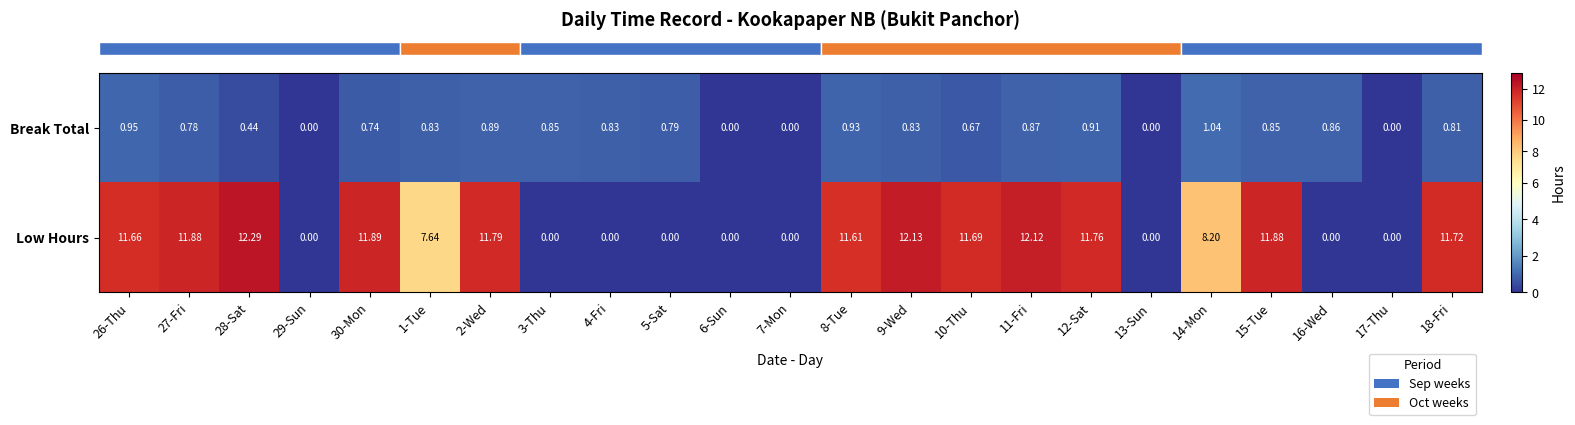

How many distinct data groups are displayed?

2